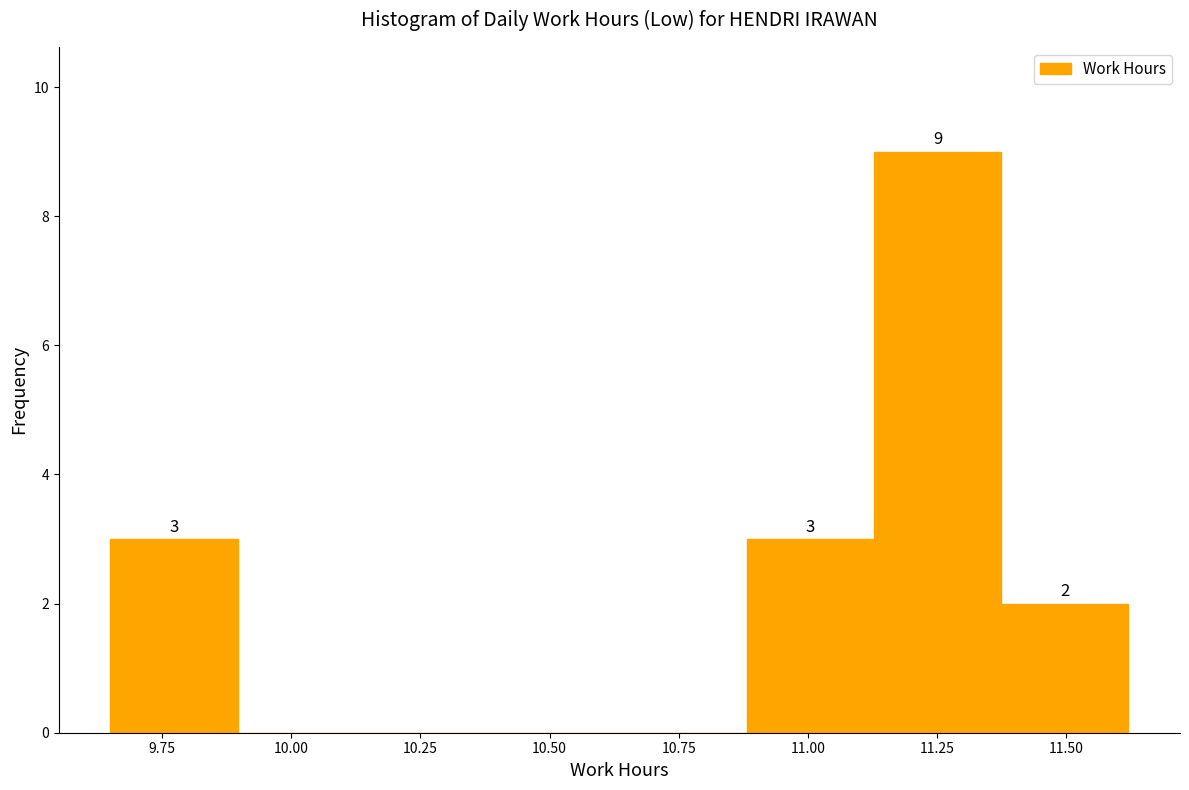

Over which range of the x-axis is the bar tallest?

11.15 to 11.35